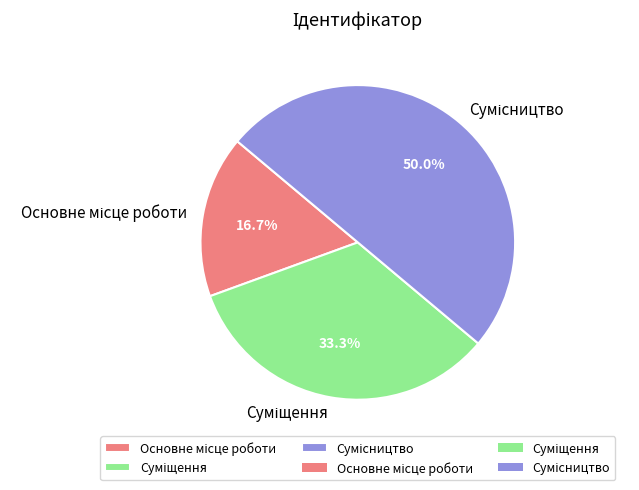

Count the number of slices in the pie.

3